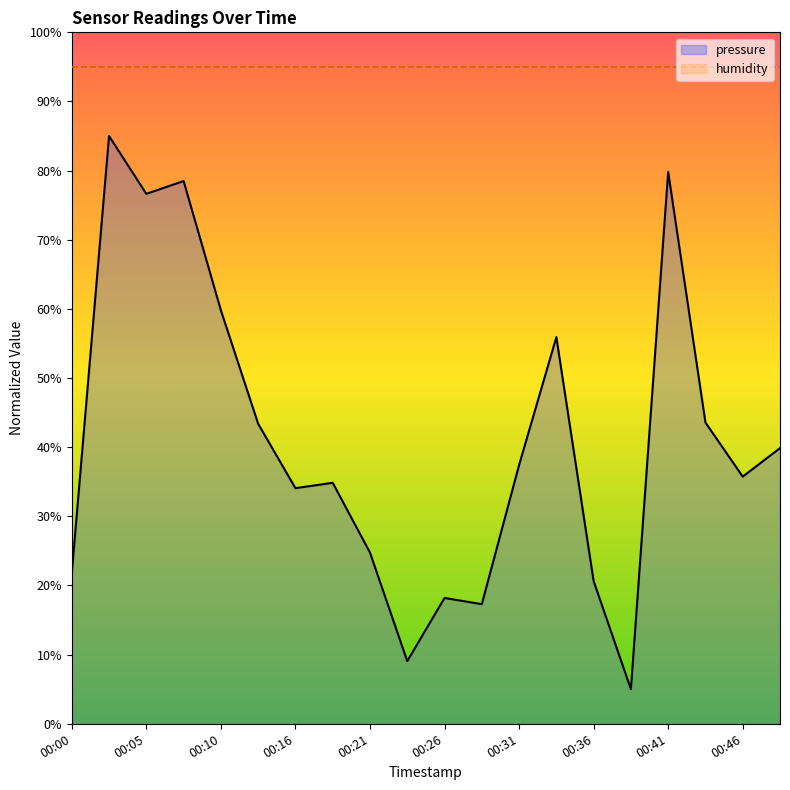

What is the value of the 10th point from the left?

9.1